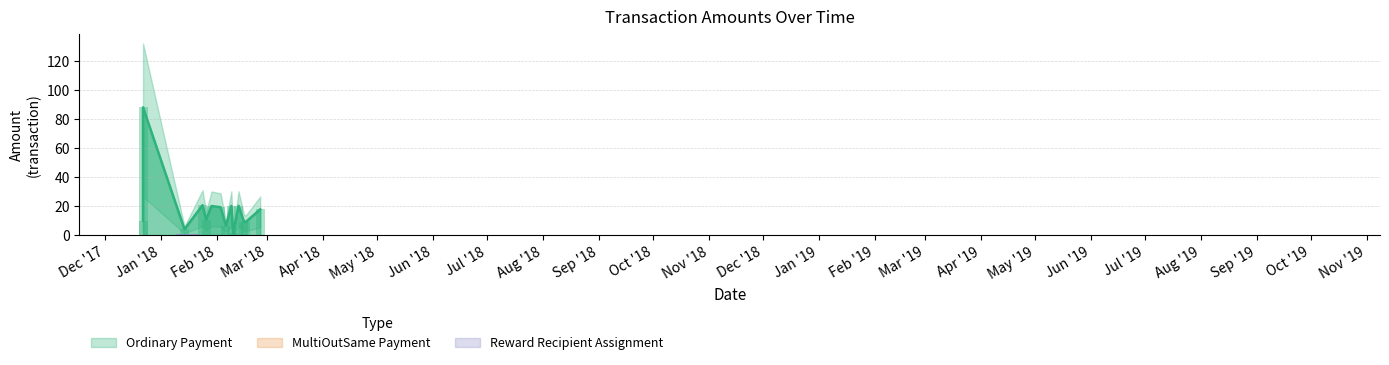

What is the sum of all Amount values?

256.4